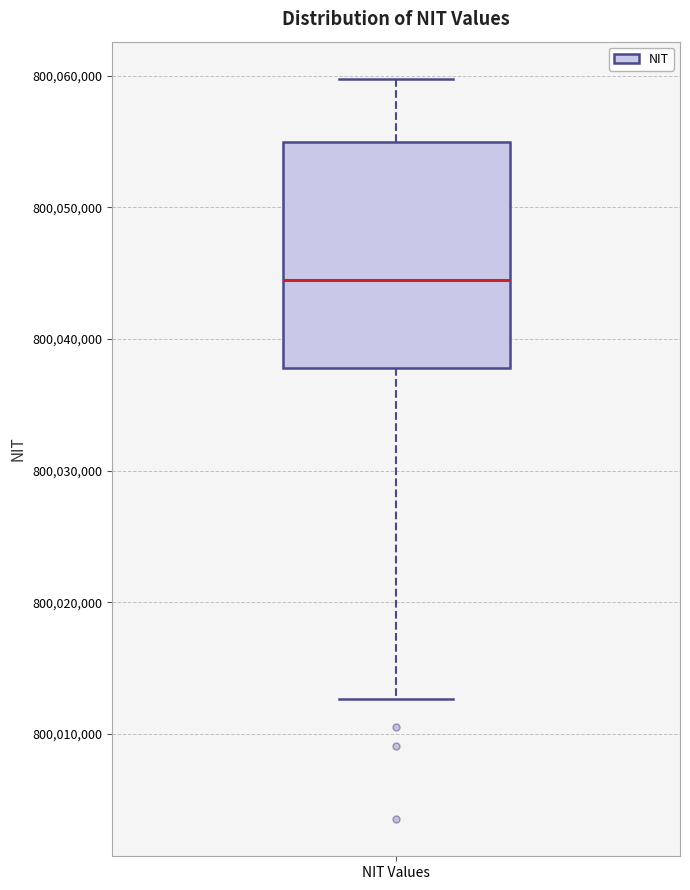

Transcribe this box plot: give where the median line is, the range the box spans, and where the two whiskers end, as read against the y-axis. The values are not printed on the chart, so give them approximately, as read against the axis.

median 800044000, box 800038000 to 800055000, whiskers 800013000 to 800060000